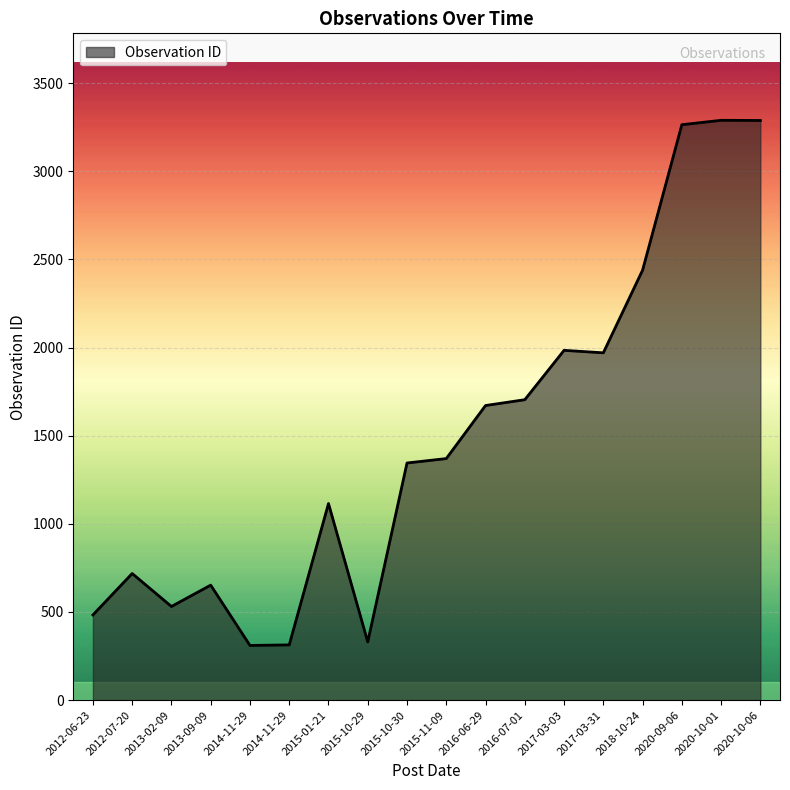

How many lines are shown in the chart?

1